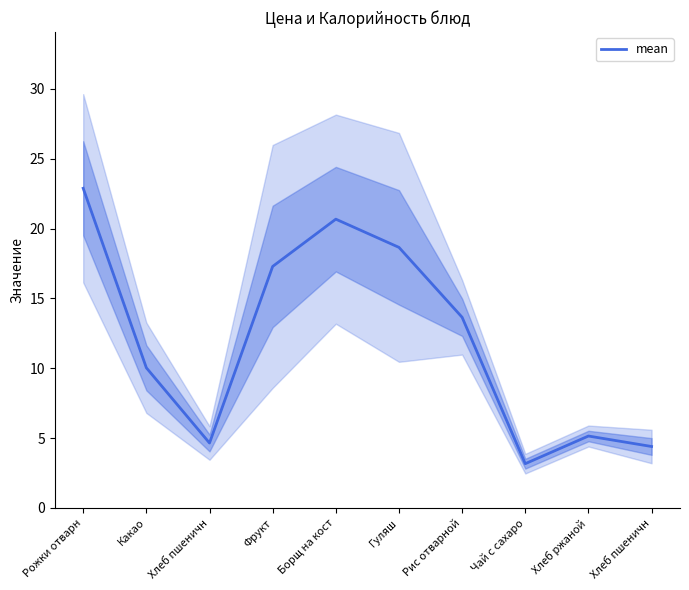

What is the maximum value shown in the chart?

22.9